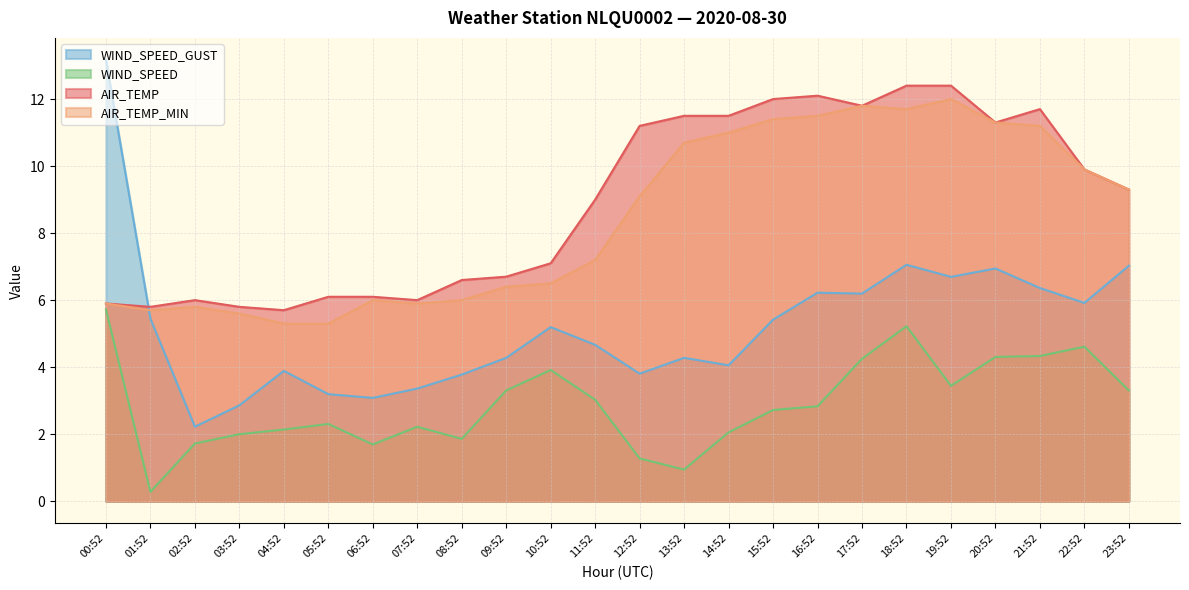

True or false: WIND_SPEED_GUST and WIND_SPEED intersect in this chart.

False